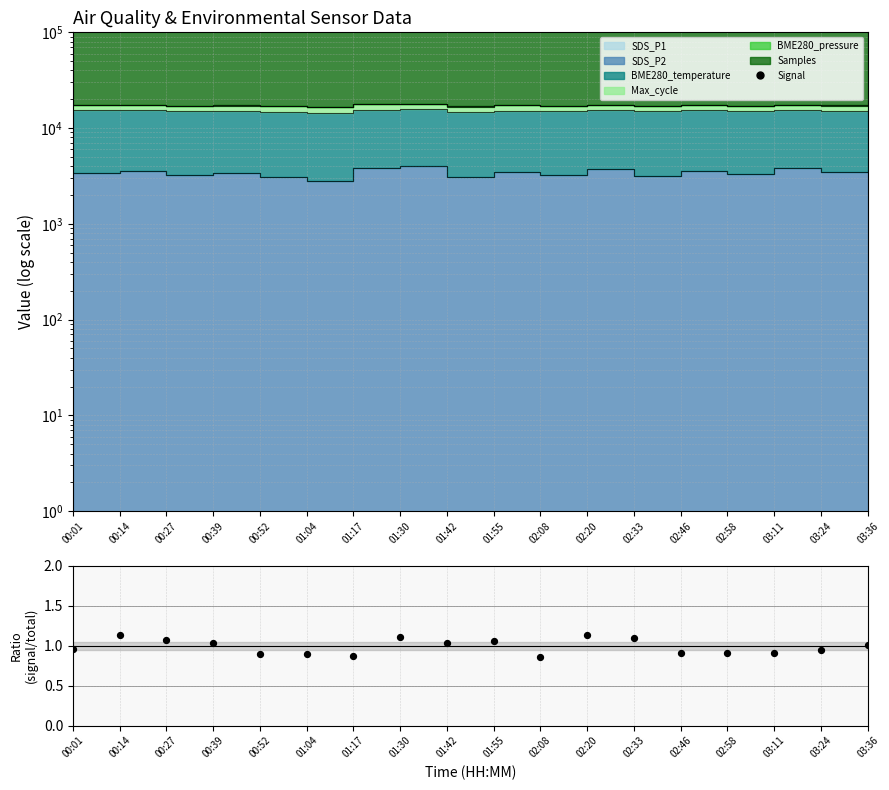

What is the change in value from 00:01 to 01:55?

+56987.1